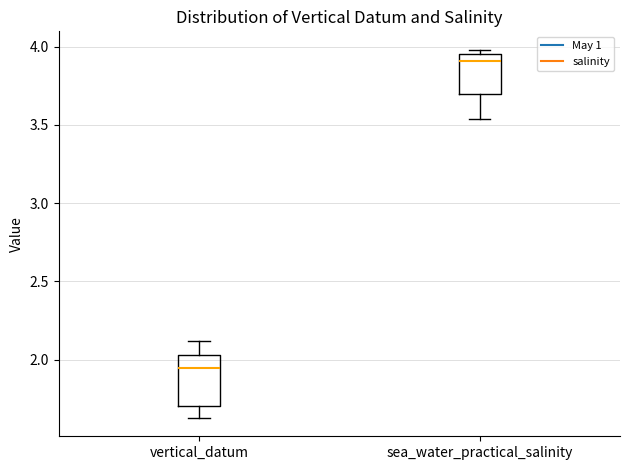

Which box is the tallest, from its lower edge to its upper edge?

vertical_datum